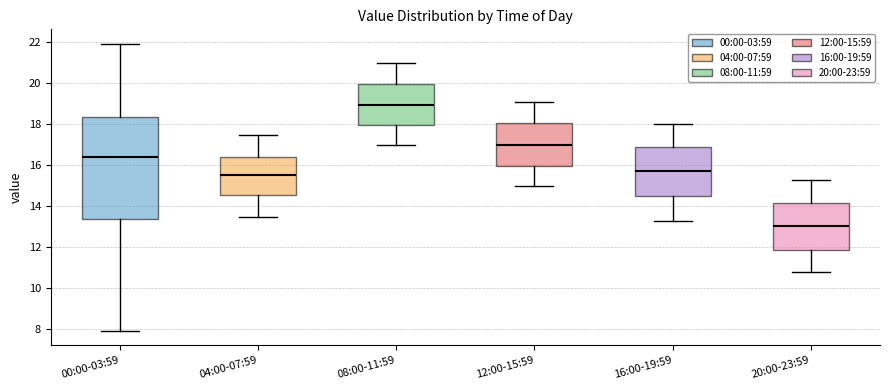

Reading left to right, read every box against the y-axis: the position of its median line, the range the box covers, and the ends of its whiskers. The values are not printed on the chart, so give them approximately, as read against the axis.

00:00-03:59: median 16.4, box 13.4 to 18.4, whiskers 8.0 to 22.0
04:00-07:59: median 15.6, box 14.6 to 16.4, whiskers 13.6 to 17.6
08:00-11:59: median 19.0, box 18.0 to 20.0, whiskers 17.0 to 21.0
12:00-15:59: median 17.0, box 16.0 to 18.0, whiskers 15.0 to 19.2
16:00-19:59: median 15.8, box 14.6 to 16.8, whiskers 13.4 to 18.0
20:00-23:59: median 13.0, box 11.8 to 14.2, whiskers 10.8 to 15.4